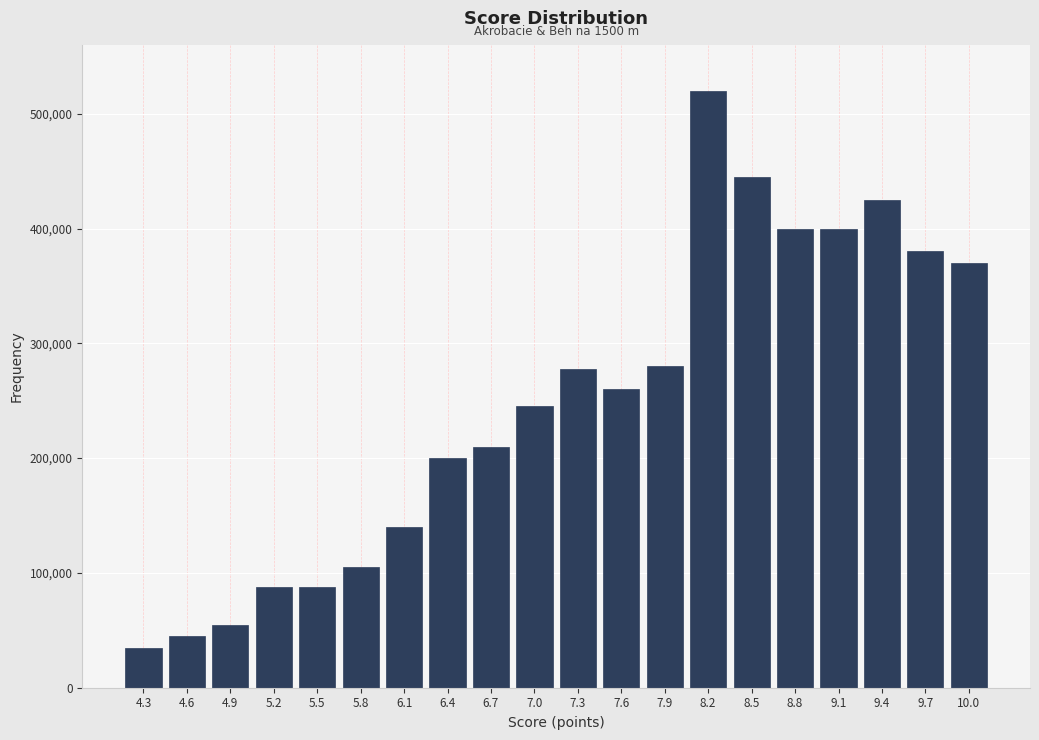

What is the change in value from 4.9 to 8.2?

+465000